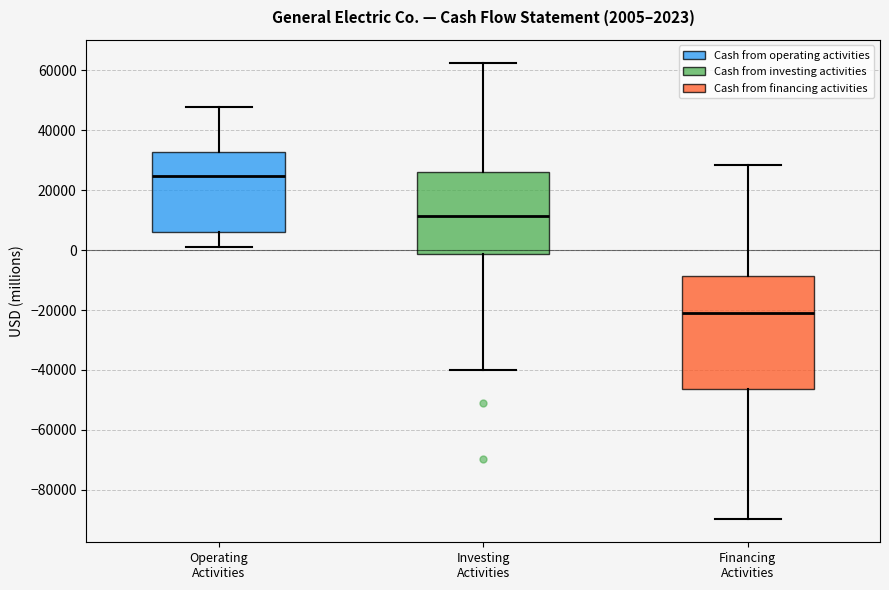

Which box is the tallest, from its lower edge to its upper edge?

Financing Activities